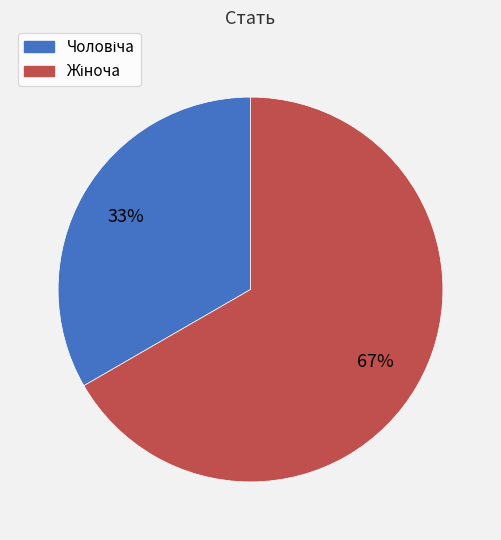

Does any single category account for the majority?

Yes